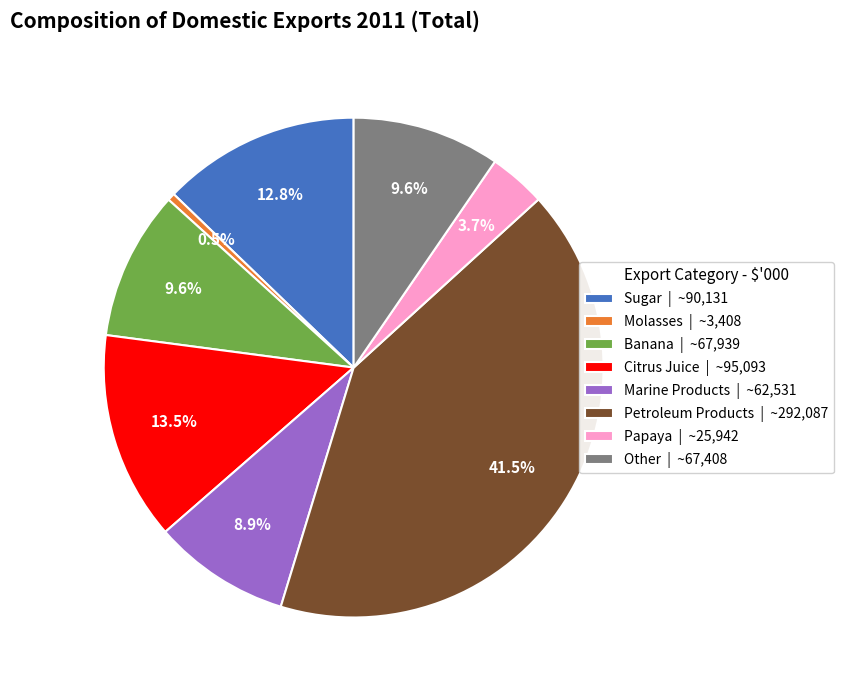

To the nearest percent, what is the average slice percentage?

12%